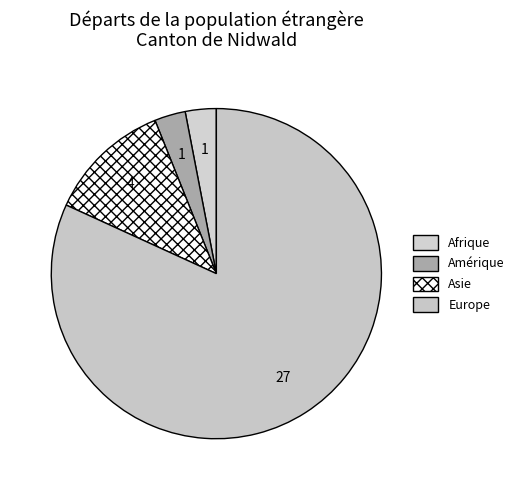

How many segments does this pie chart have?

4